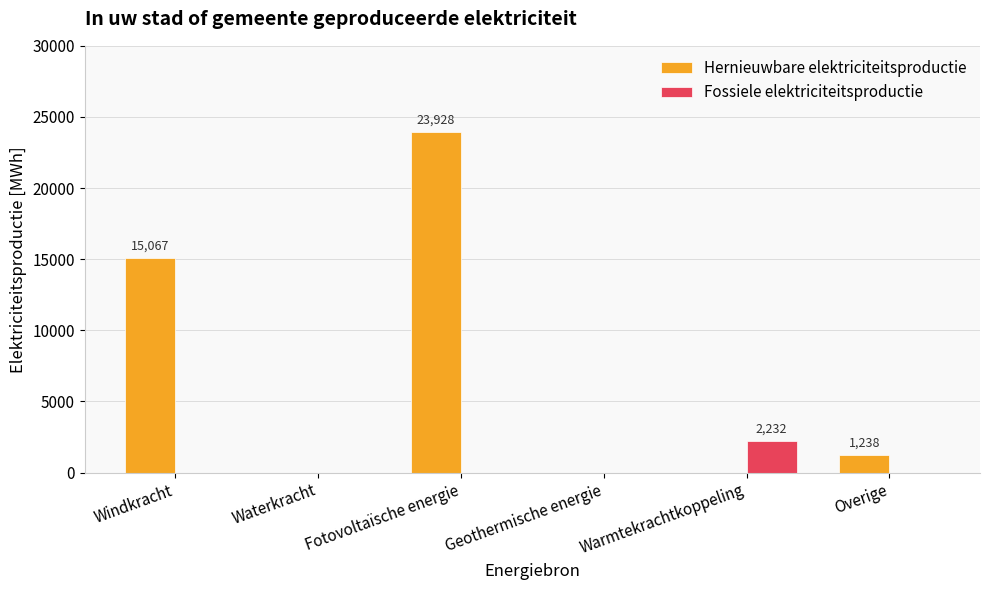

The Fossiele elektriciteitsproductie series shows 0.0 at Waterkracht. True or false?

True